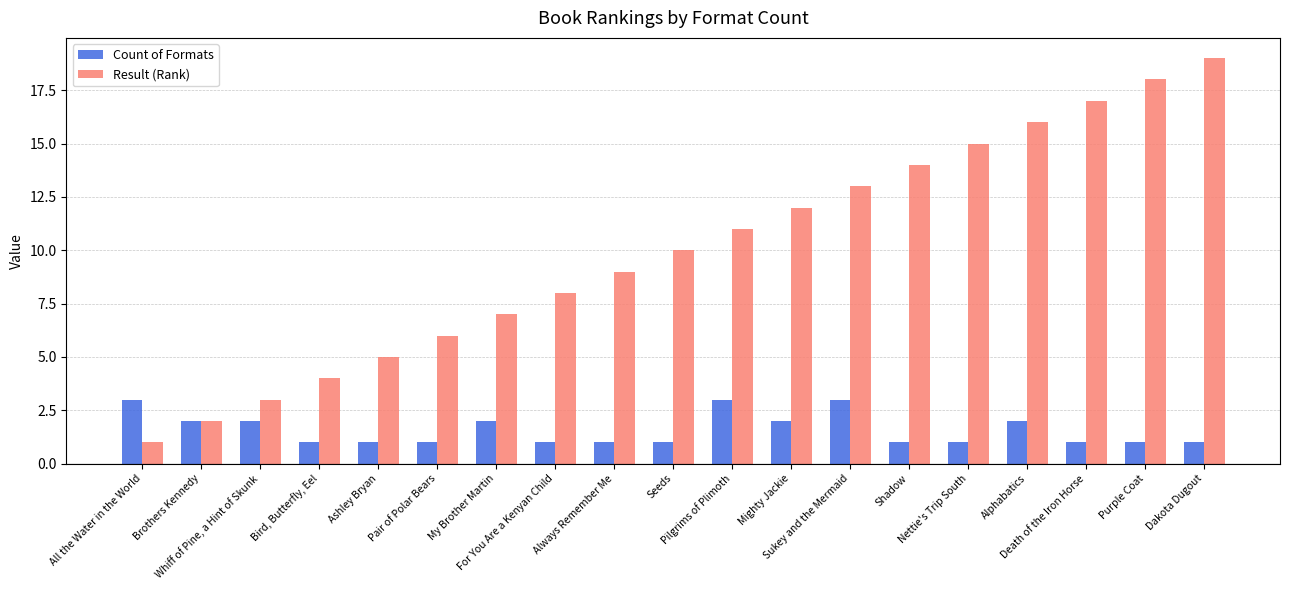

Reading left to right, extract all data points from this chart.

Count of Formats: 3	2	2	1	1	1	2	1	1	1	3	2	3	1	1	2	1	1	1
Result (Rank): 1	2	3	4	5	6	7	8	9	10	11	12	13	14	15	16	17	18	19